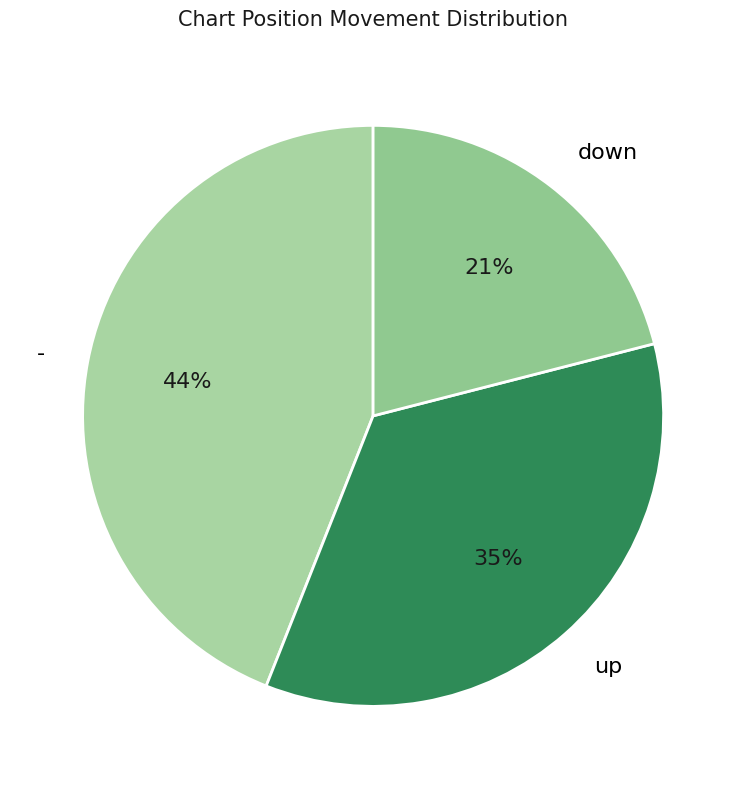

What percentage is the down slice, to the nearest percent?

21%